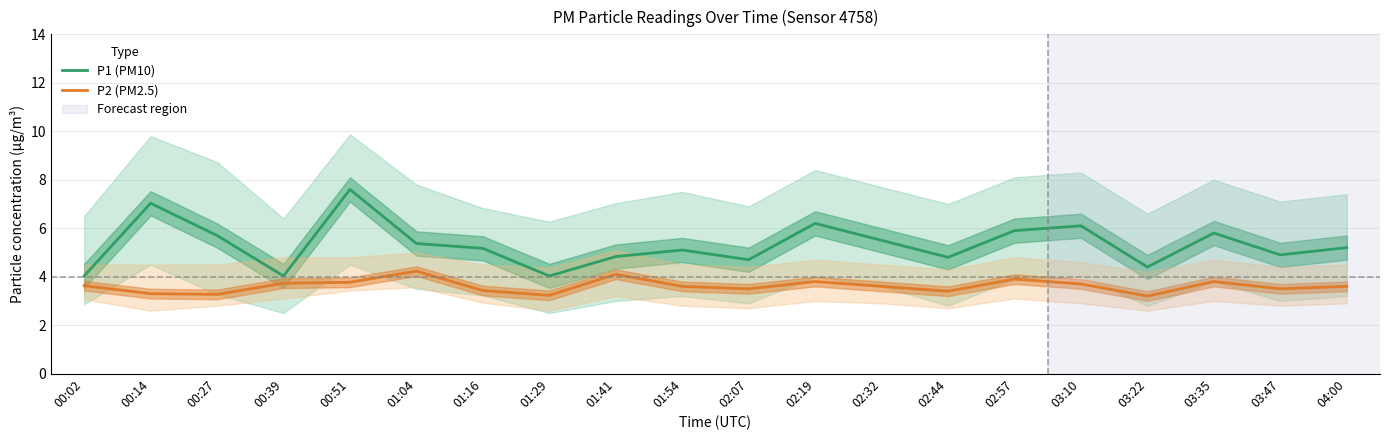

What is the total value across all series at 02:44?

8.2